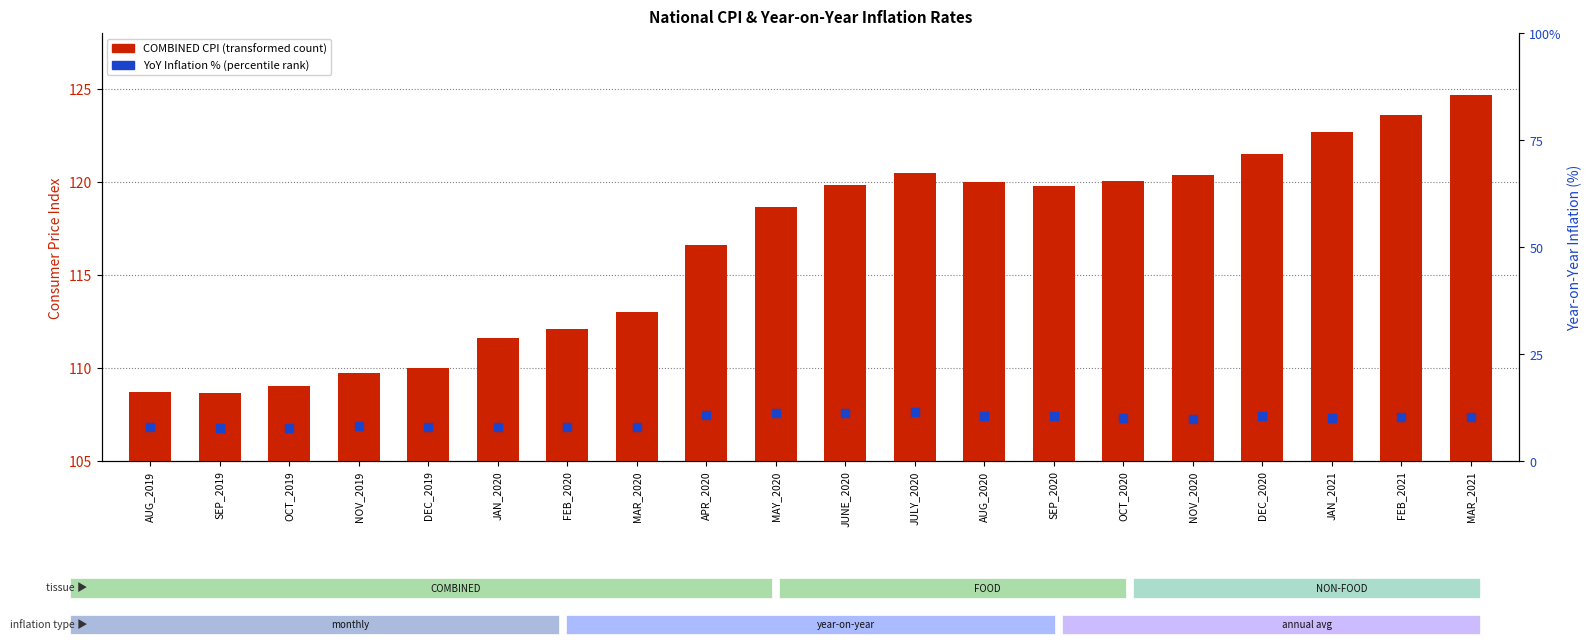

Is the value of COMBINED CPI at DEC_2019 greater than the value of YoY COMBINED % at FEB_2021?

Yes